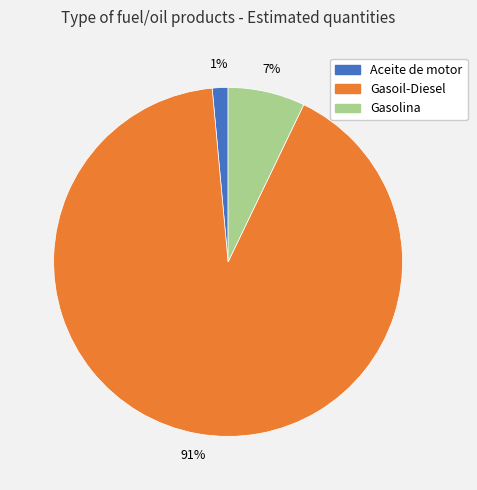

To the nearest percent, what percentage of the pie is Gasolina?

7%